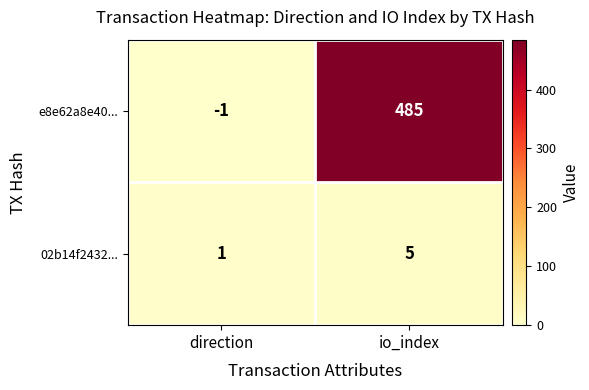

Reading left to right, what are all the values shown in this chart?

e8e62a8e40...: -1	485
02b14f2432...: 1	5